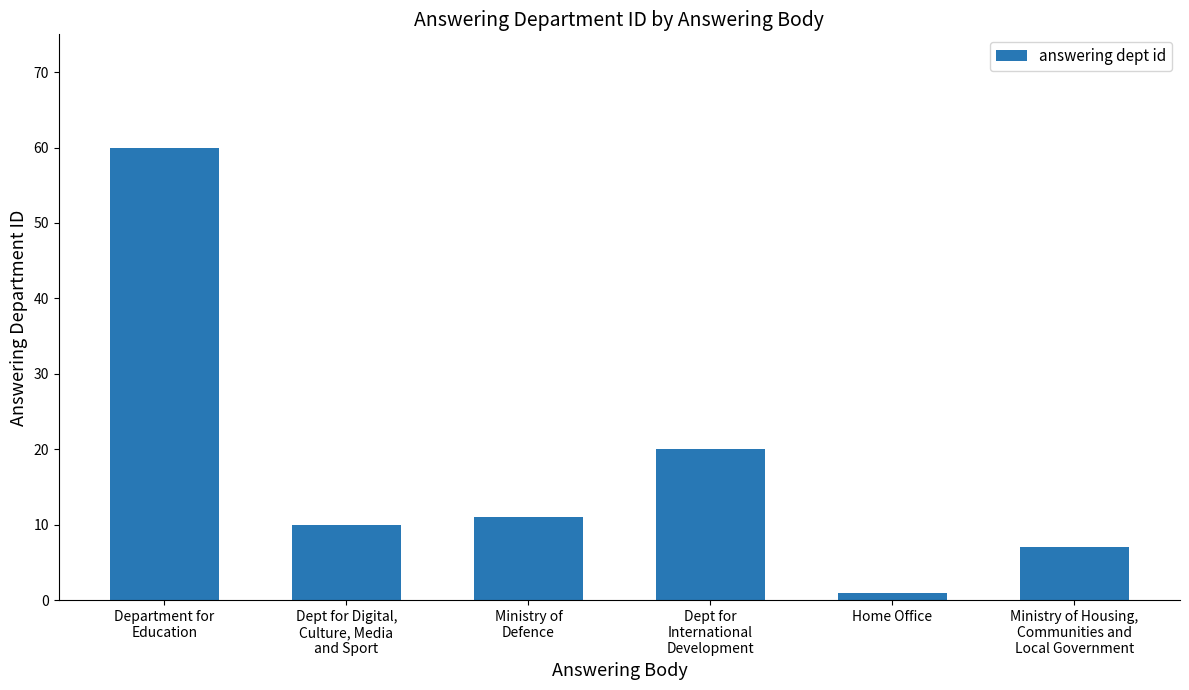

What is the difference between the maximum and minimum values?

59